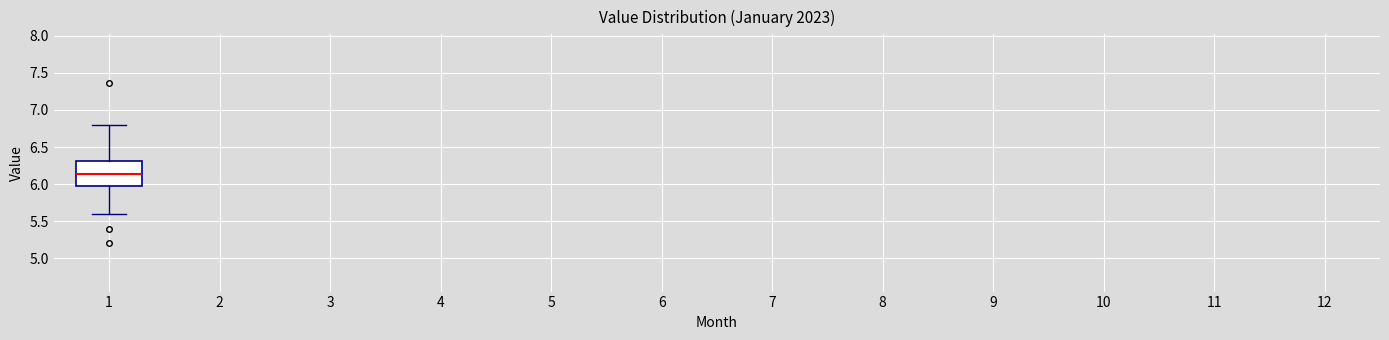

Transcribe this box plot: give where the median line is, the range the box spans, and where the two whiskers end, as read against the y-axis. The values are not printed on the chart, so give them approximately, as read against the axis.

median 6.15, box 5.95 to 6.30, whiskers 5.60 to 6.80